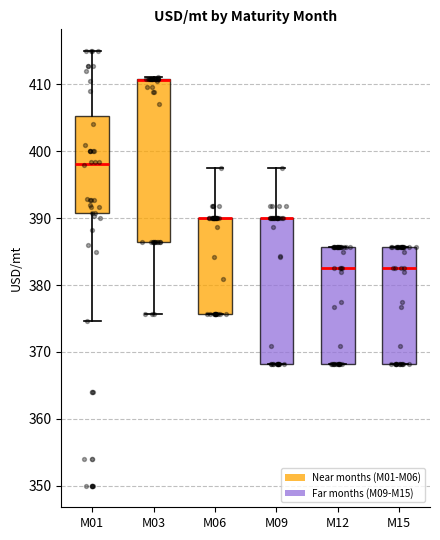

Which box is the tallest, from its lower edge to its upper edge?

M03